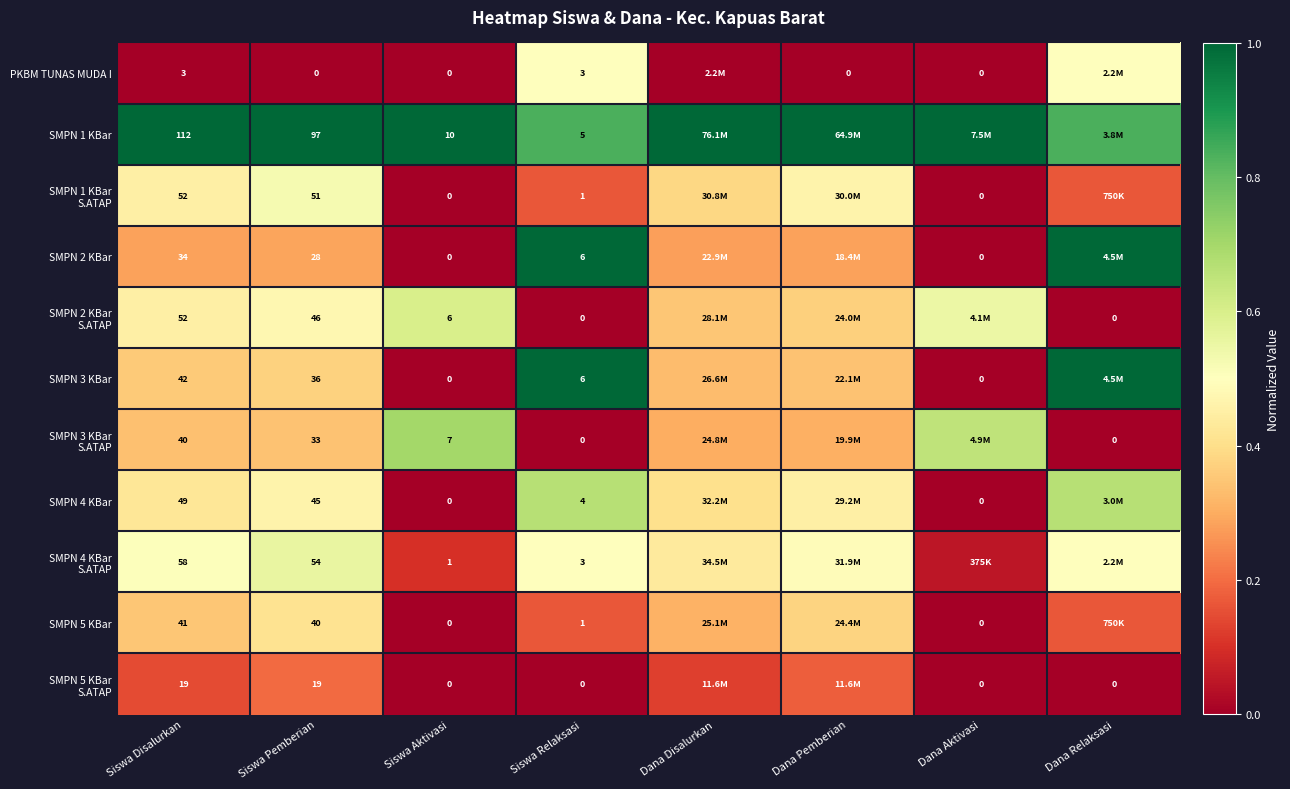

What is the average value of the SMPN 1 KBar S.ATAP series?

0.3